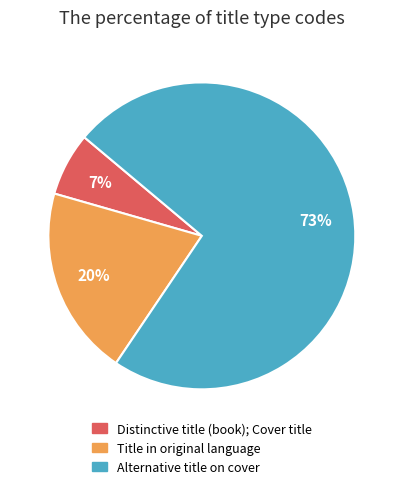

True or false: Distinctive title (book); Cover title accounts for 1% of the total.

False